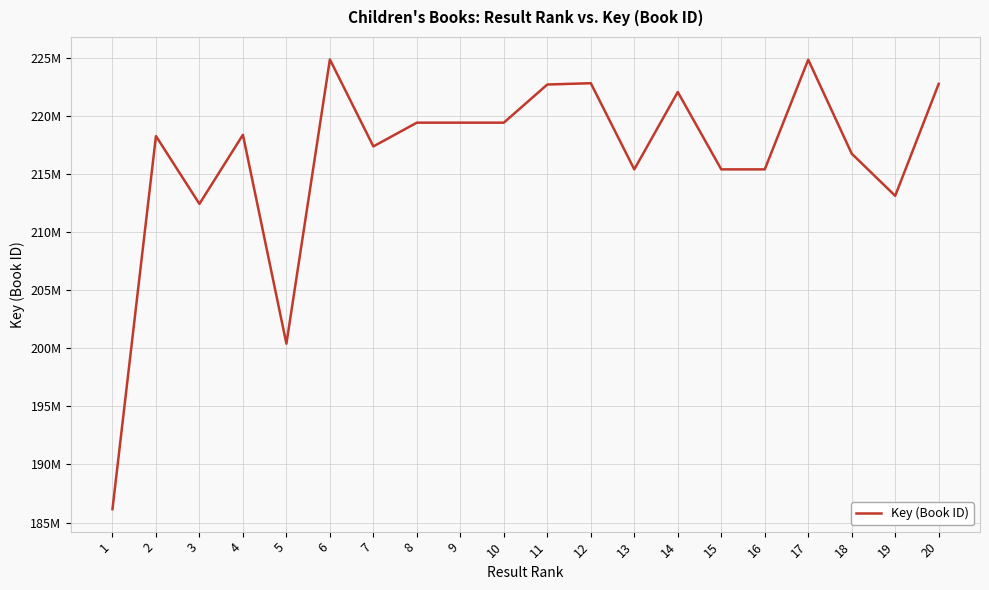

What is the value of the 16th point from the left?

215380154